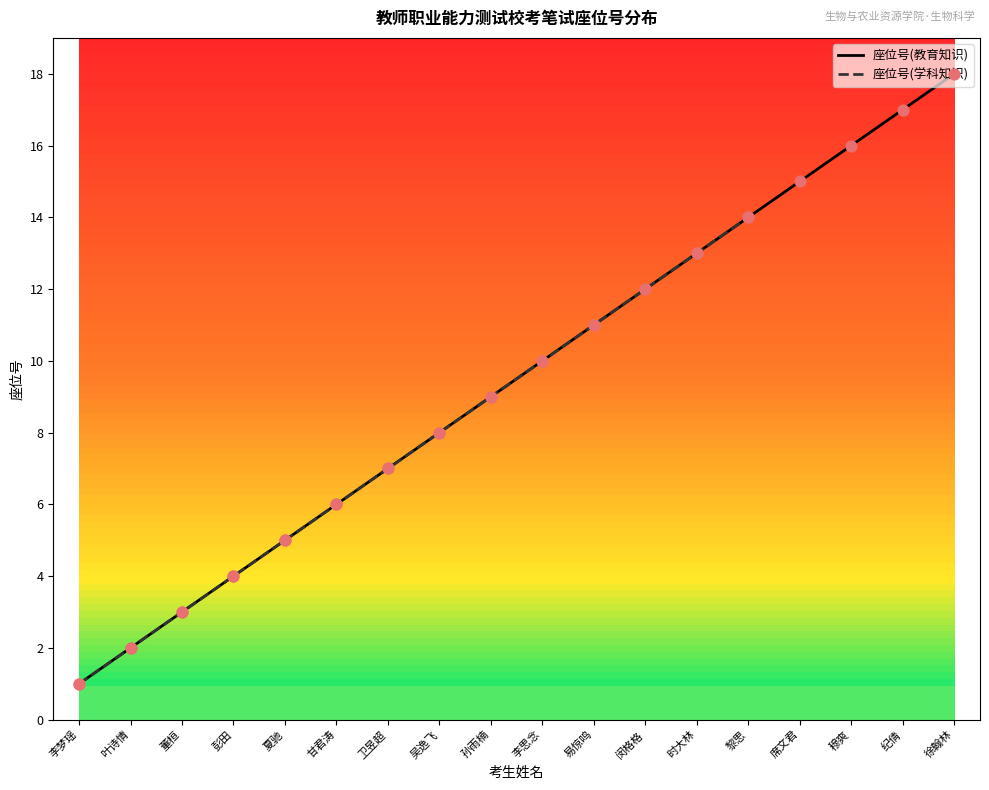

What is the change in value from 易惊鸣 to 时大林?

+2